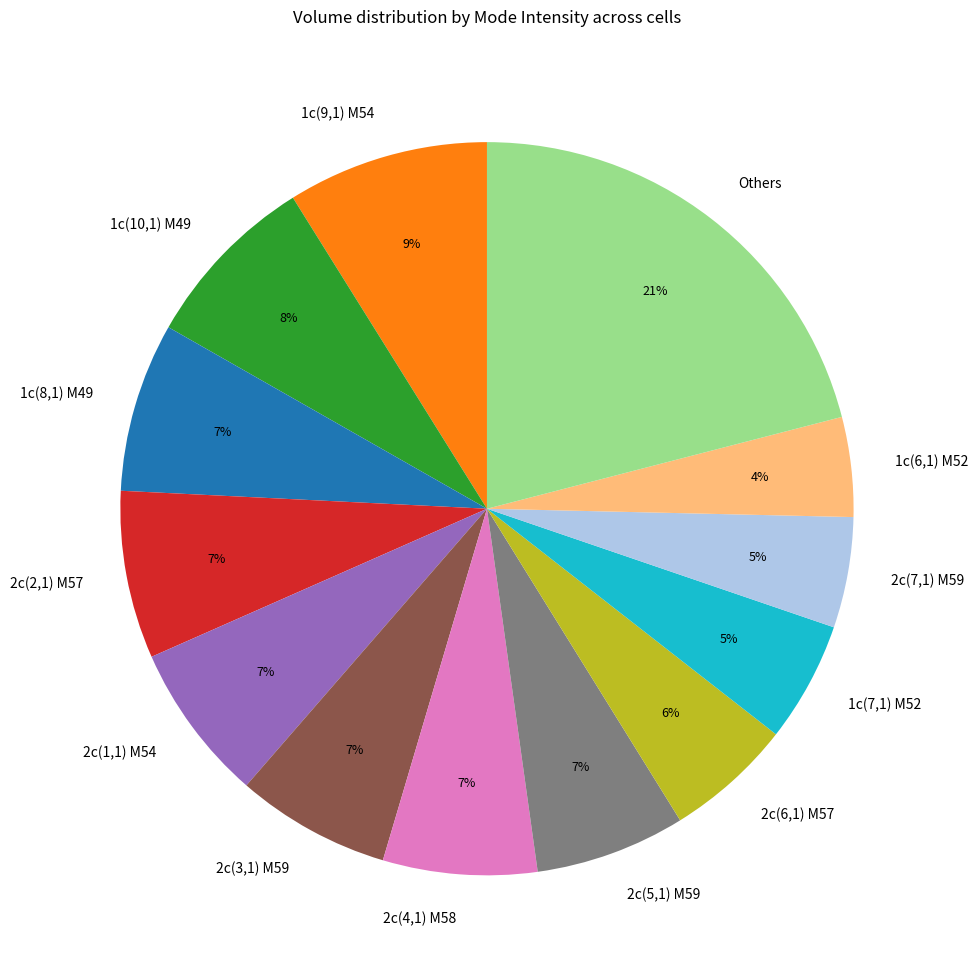

To the nearest percent, what is the difference between the Others and 1c(7,1) M52 slice percentages?

16%